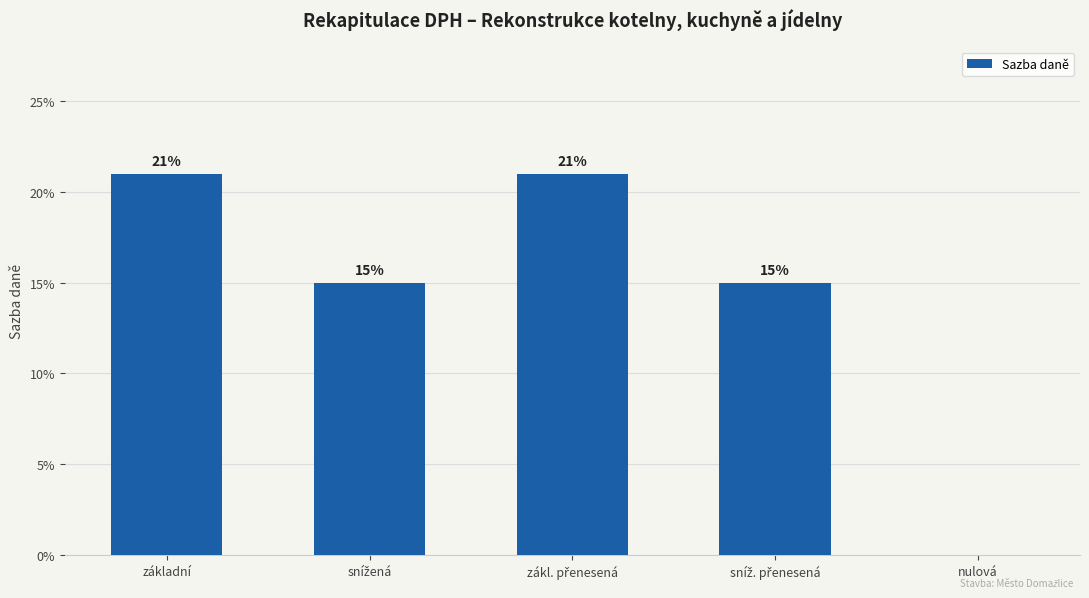

What is the sum of the values at základní and sníž. přenesená?

0.4